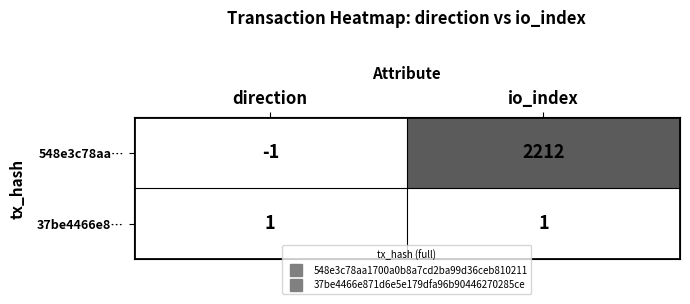

At direction, list the series in order from smallest to largest.

548e3c78aa…, 37be4466e8…